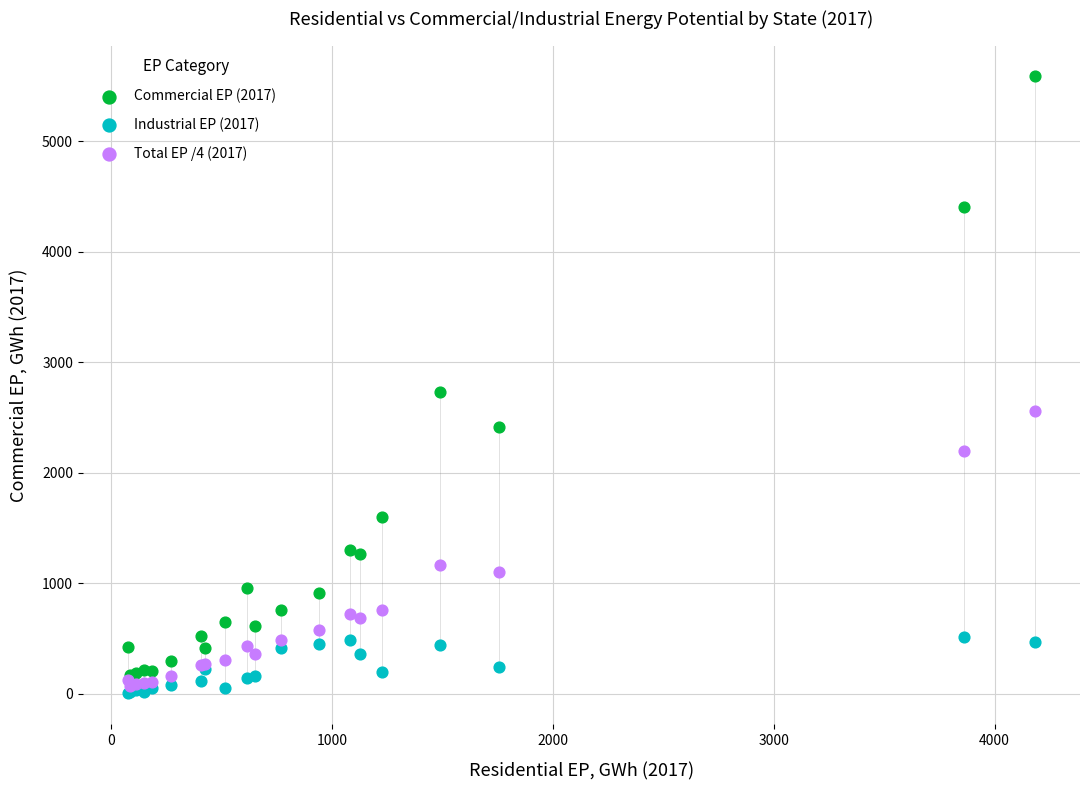

What are all the series names shown in the legend?

Commercial EP (2017), Industrial EP (2017), Total EP /4 (2017)